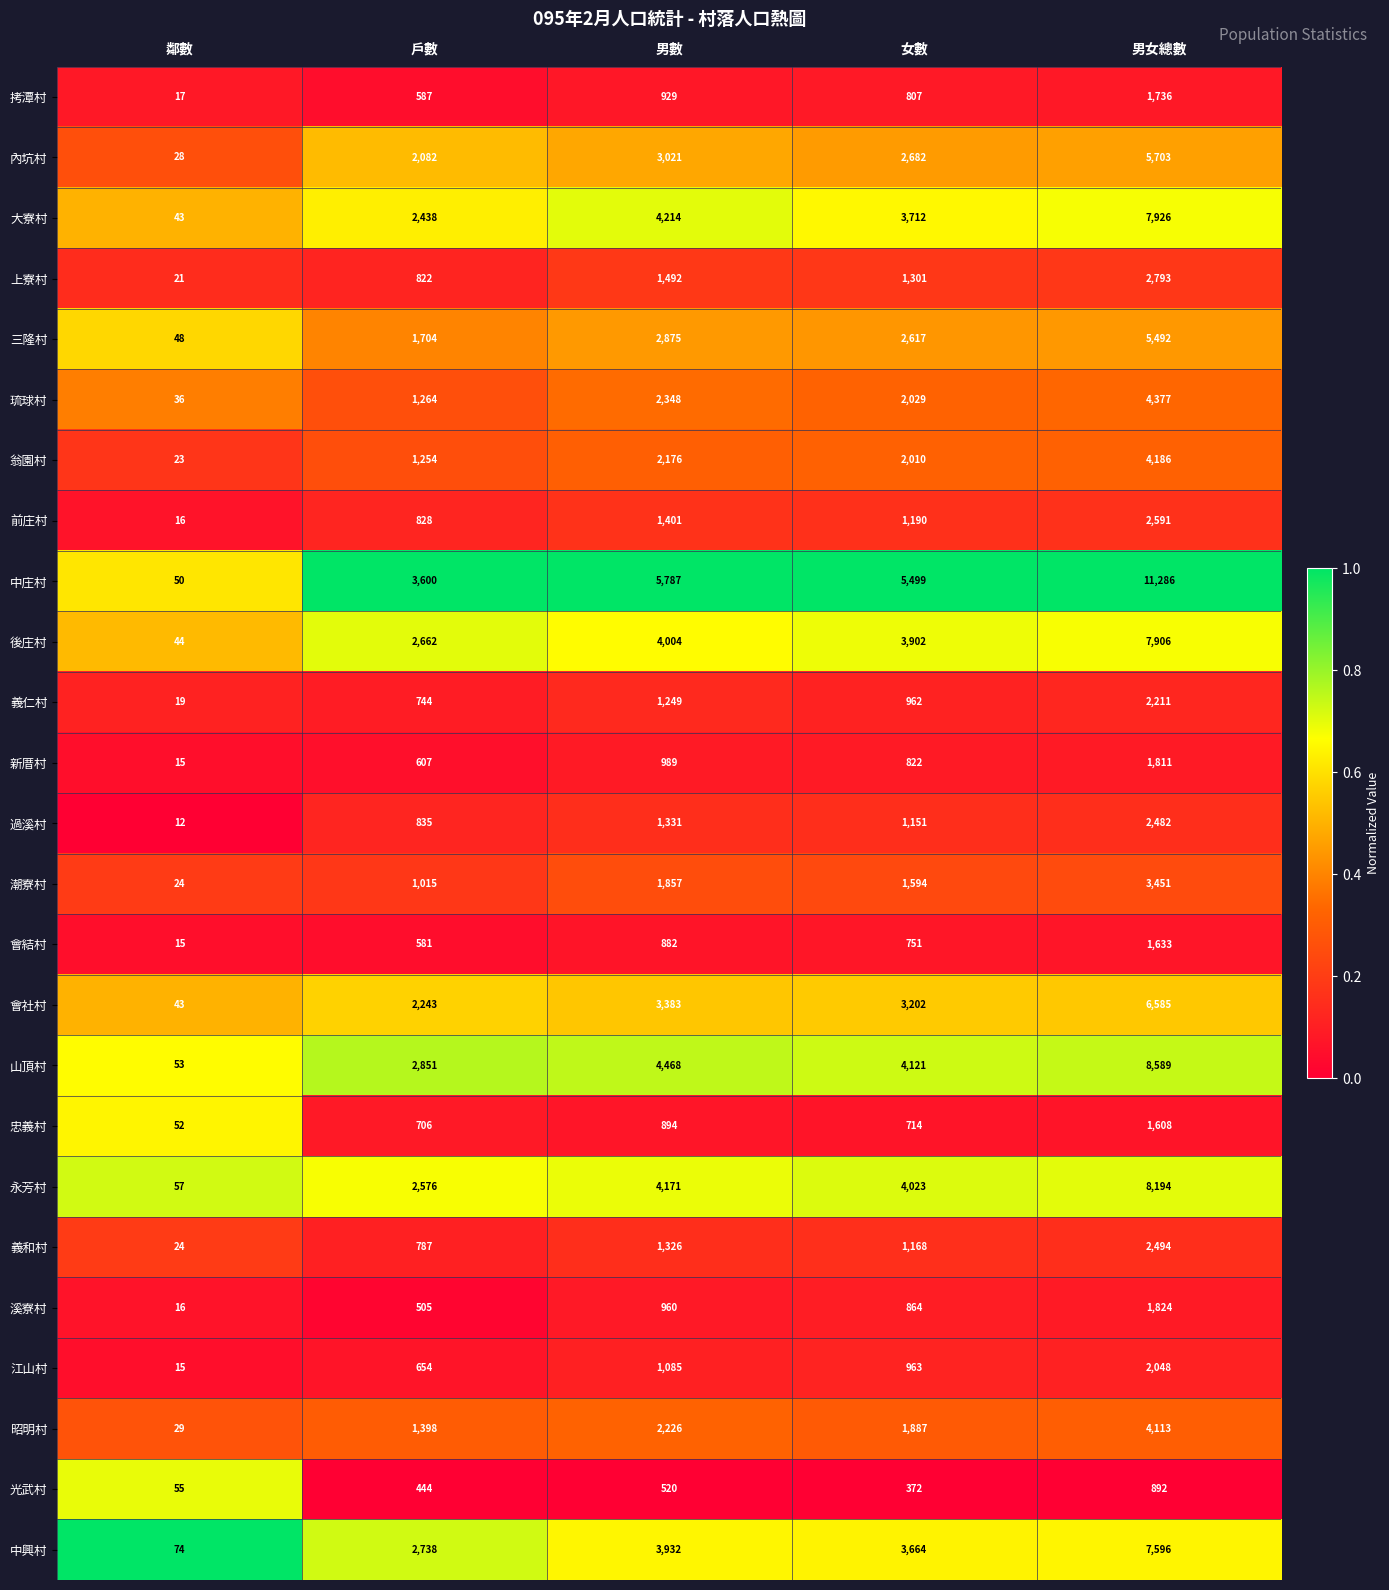

What is the difference between the maximum and second lowest values in the 中興村 series?

4858